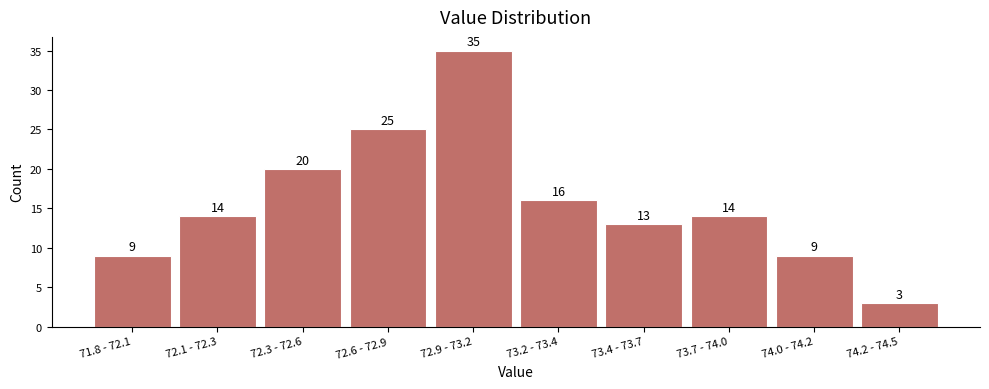

Reading left to right, transcribe all the data shown in this chart.

9	14	20	25	35	16	13	14	9	3